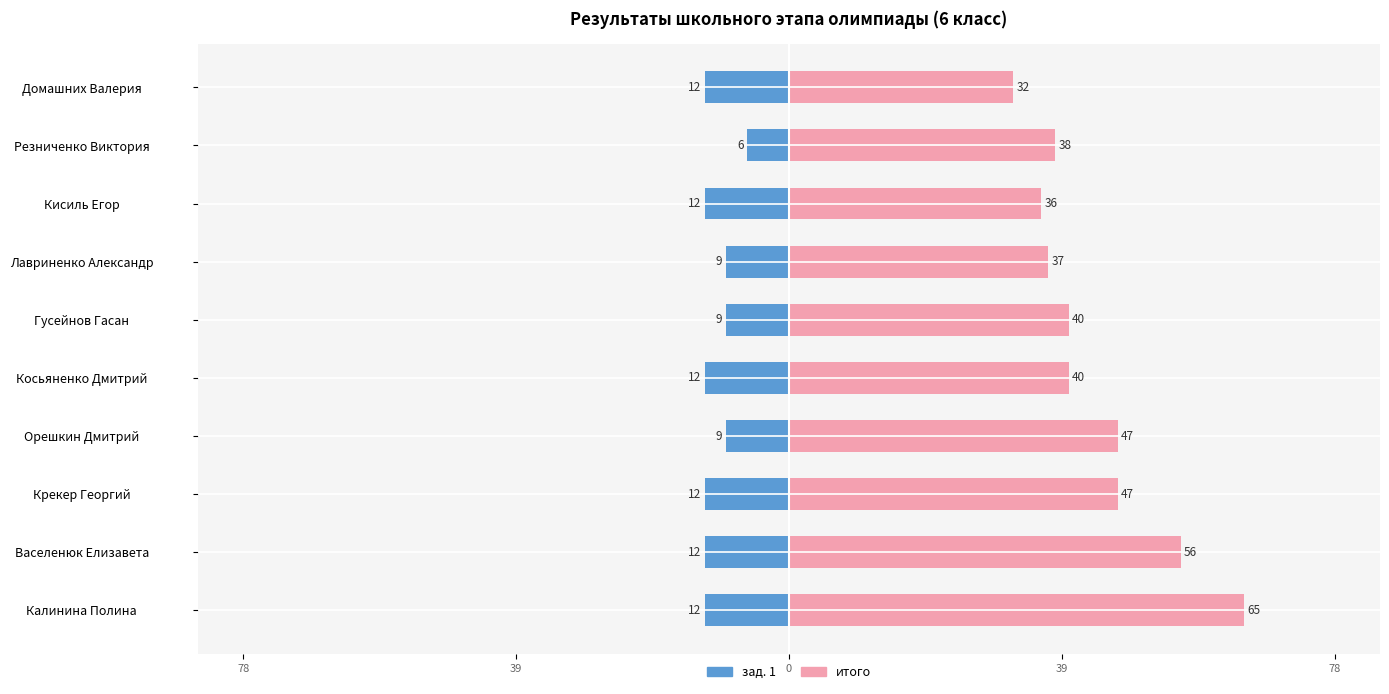

Rank the series by their average value, from lowest to highest.

зад. 1, итого